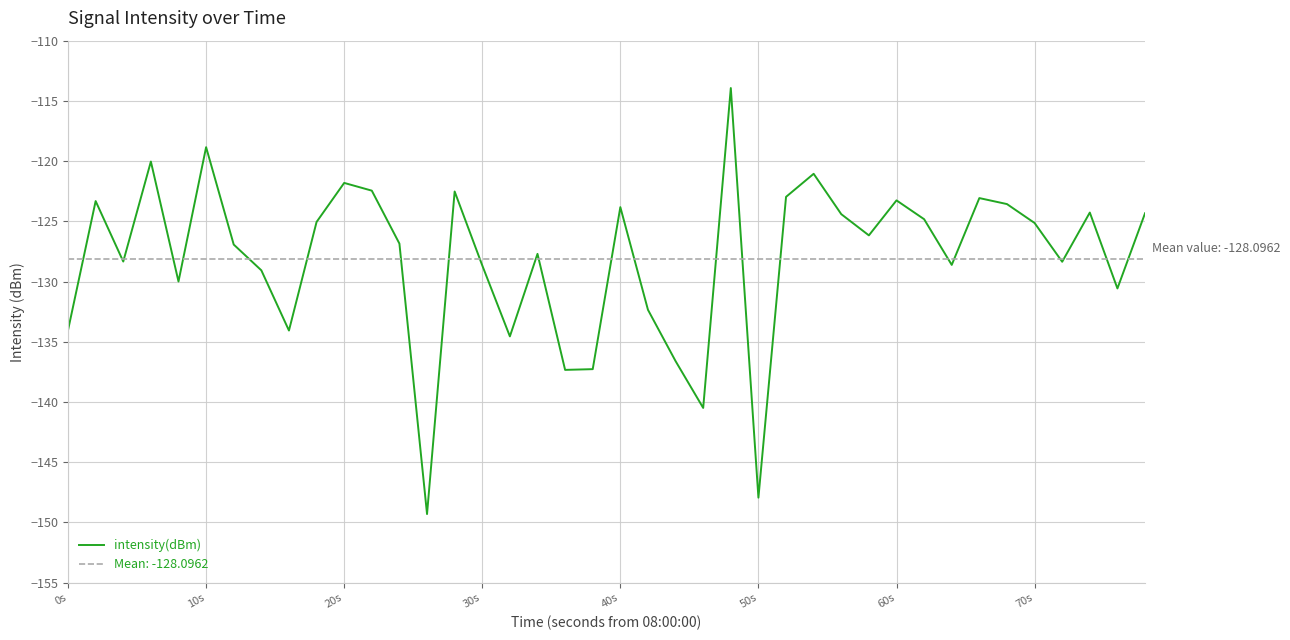

How many lines are shown in the chart?

1